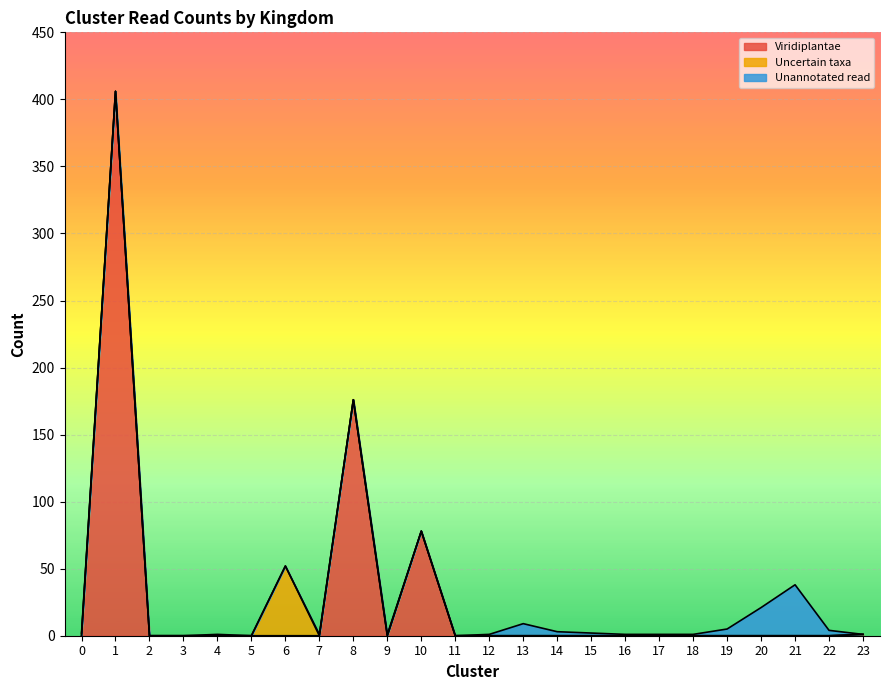

Between which two adjacent categories do Uncertain taxa and Unannotated read first intersect?

6 and 7